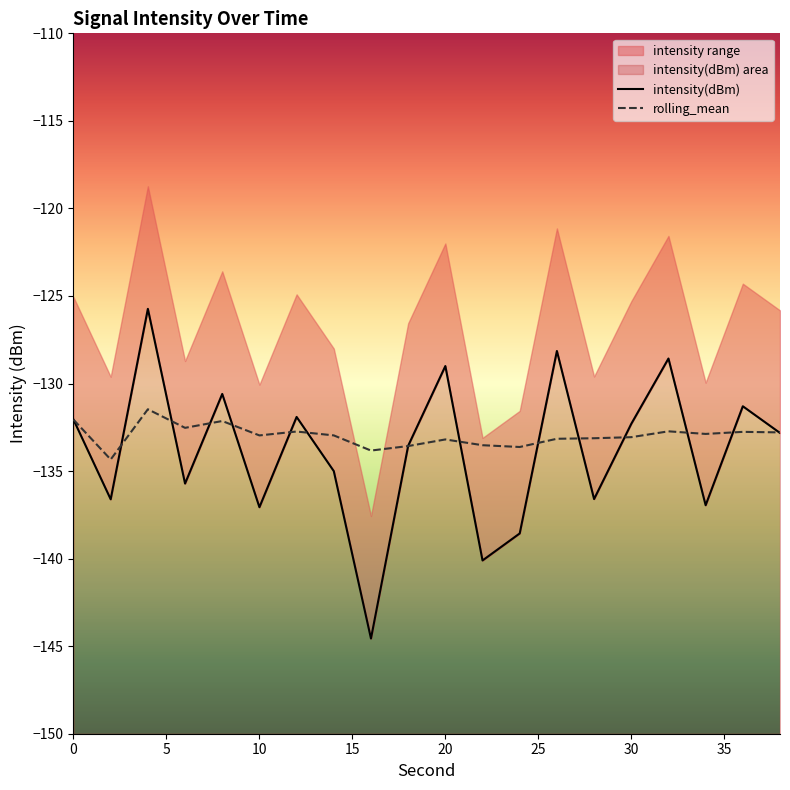

Reading left to right, what are all the values shown in this chart?

intensity(dBm): 0=-132.1	2=-136.6	4=-125.7	6=-135.7	8=-130.6	10=-137.1	12=-131.9	14=-135.0	16=-144.6	18=-133.6	20=-129.0	22=-140.1	24=-138.6	26=-128.1	28=-136.6	30=-132.3	32=-128.6	34=-137.0	36=-131.3	38=-132.8
rolling_mean: 0=-132.1	2=-134.3	4=-131.5	6=-132.5	8=-132.1	10=-133.0	12=-132.7	14=-133.0	16=-133.8	18=-133.6	20=-133.2	22=-133.5	24=-133.6	26=-133.2	28=-133.1	30=-133.1	32=-132.7	34=-132.9	36=-132.8	38=-132.8